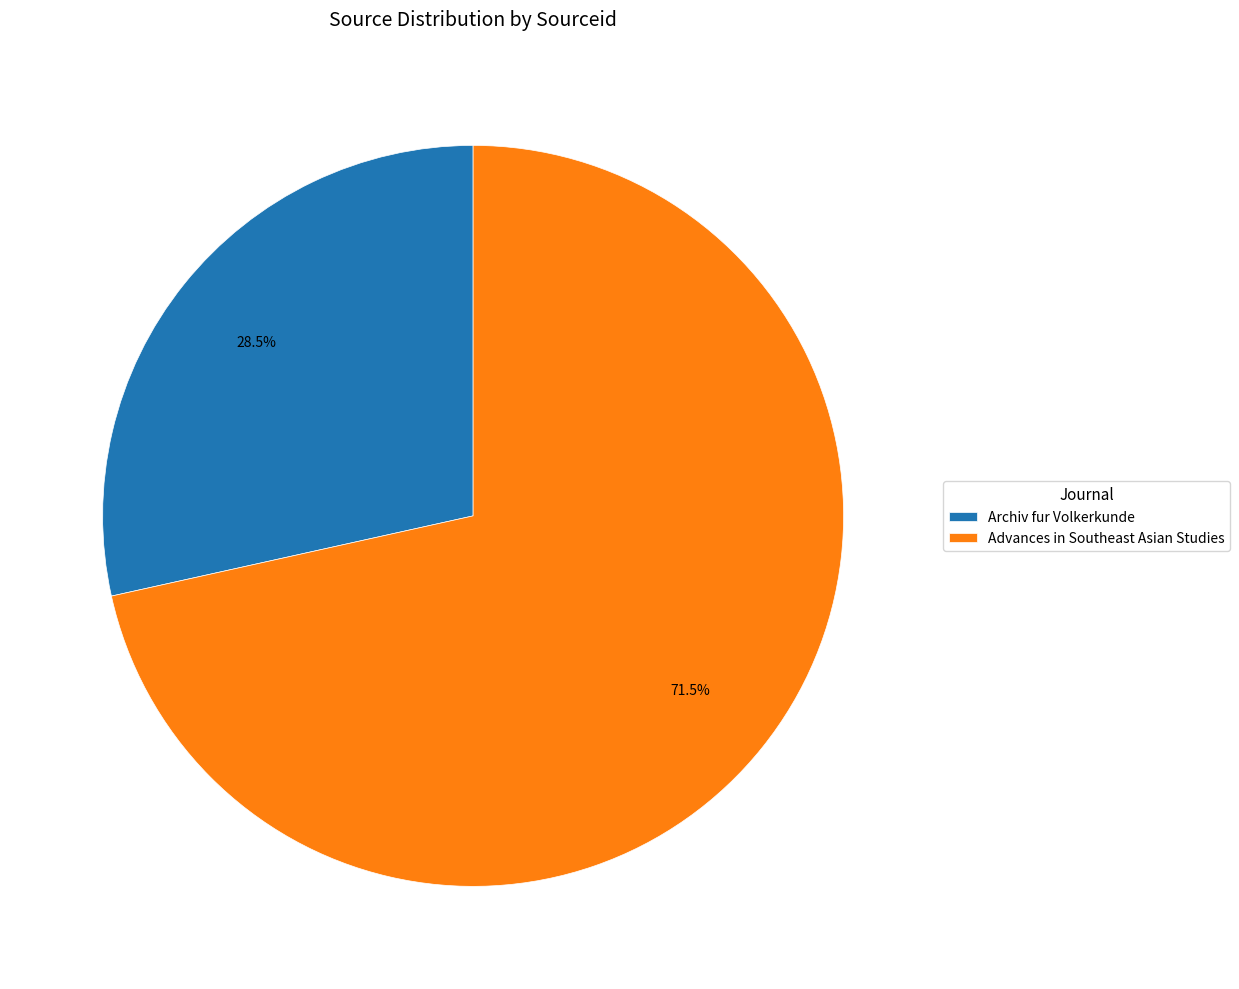

Which slice is the largest?

Advances in Southeast Asian Studies